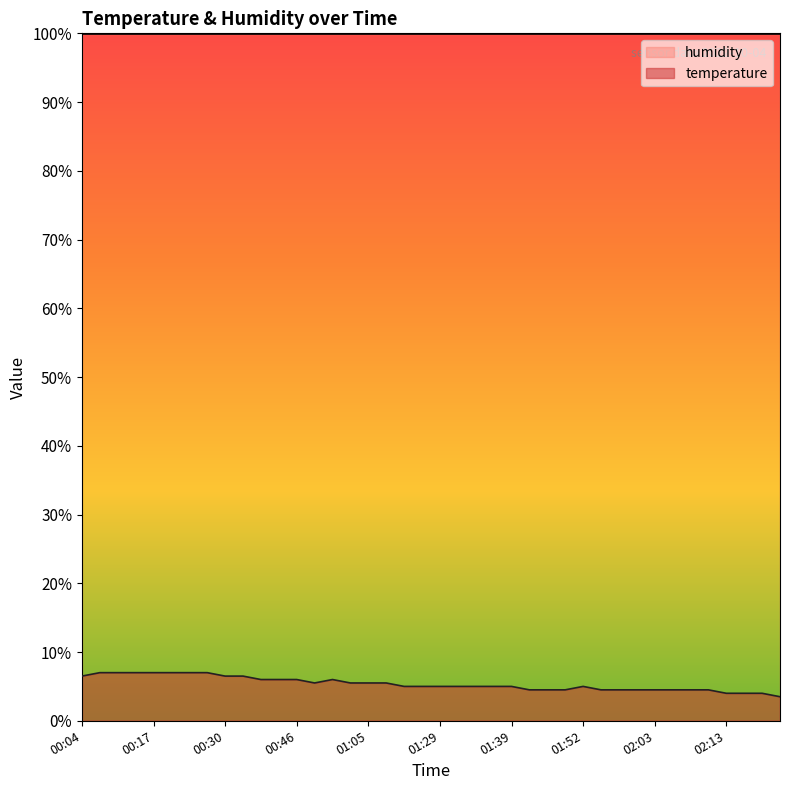

Reading left to right, what are all the values shown in this chart?

00:04=6.5	00:09=7.0	00:12=7.0	00:14=7.0	00:17=7.0	00:19=7.0	00:22=7.0	00:27=7.0	00:30=6.5	00:33=6.5	00:40=6.0	00:43=6.0	00:46=6.0	00:48=5.5	00:54=6.0	00:56=5.5	01:05=5.5	01:07=5.5	01:13=5.0	01:18=5.0	01:29=5.0	01:31=5.0	01:34=5.0	01:36=5.0	01:39=5.0	01:44=4.5	01:47=4.5	01:50=4.5	01:52=5.0	01:55=4.5	01:58=4.5	02:00=4.5	02:03=4.5	02:06=4.5	02:08=4.5	02:11=4.5	02:13=4.0	02:16=4.0	02:18=4.0	02:21=3.5